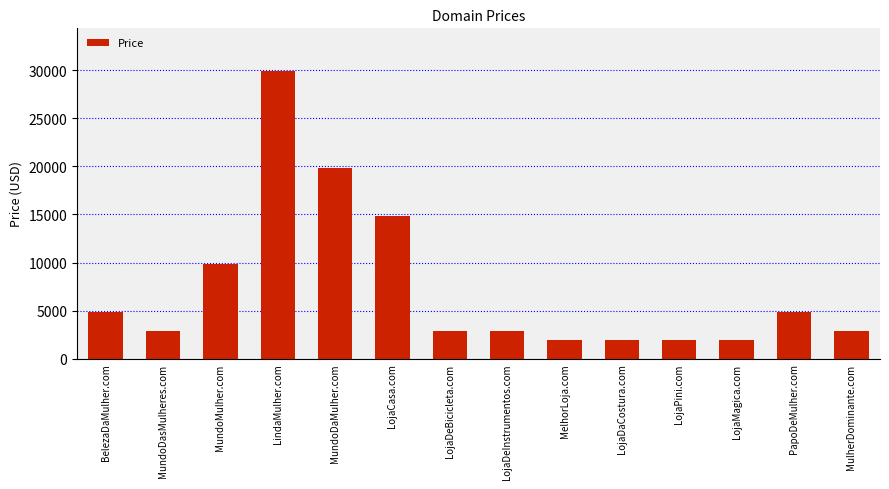

Reading right to left, extract all data points from this chart.

MulherDominante.com=2888	PapoDeMulher.com=4888	LojaMagica.com=1888	LojaPini.com=1888	LojaDaCostura.com=1888	MelhorLoja.com=1888	LojaDeInstrumentos.com=2888	LojaDeBicicleta.com=2888	LojaCasa.com=14888	MundoDaMulher.com=19888	LindaMulher.com=29888	MundoMulher.com=9888	MundoDasMulheres.com=2888	BelezaDaMulher.com=4888